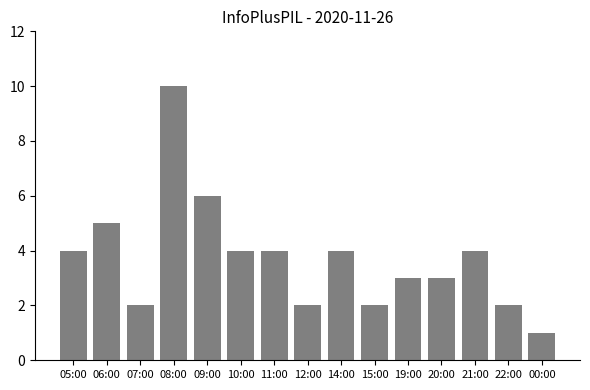

Which has a higher value, 00:00 or 07:00?

07:00